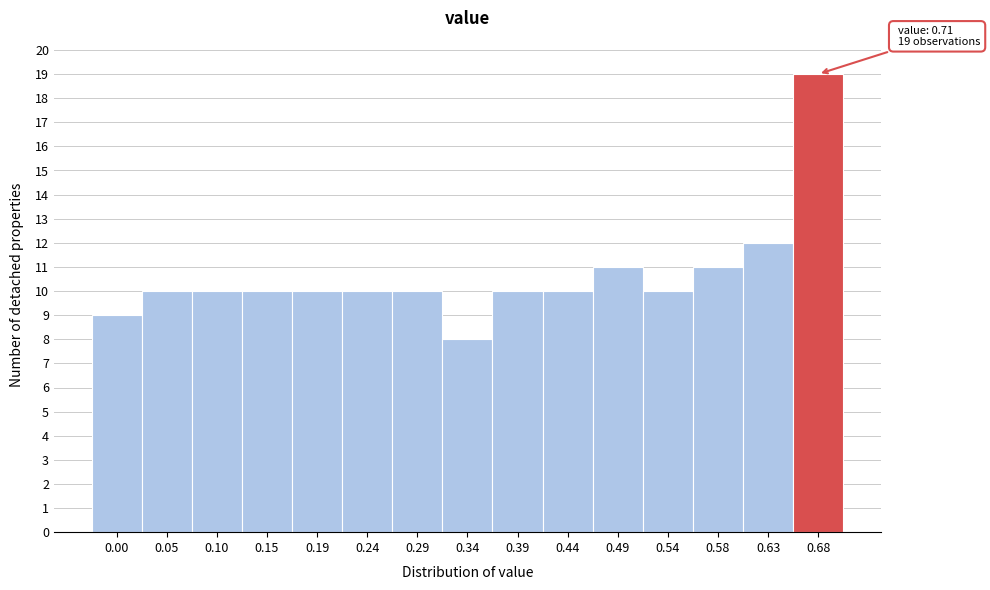

Reading left to right, transcribe all the data shown in this chart.

9	10	10	10	10	10	10	8	10	10	11	10	11	12	19